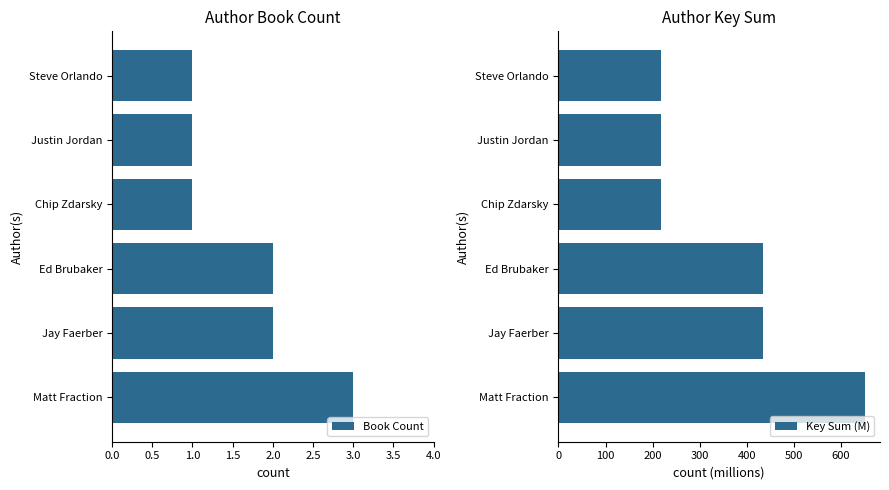

What is the difference between the Key Sum (M) values at Jay Faerber and Chip Zdarsky?

216.7